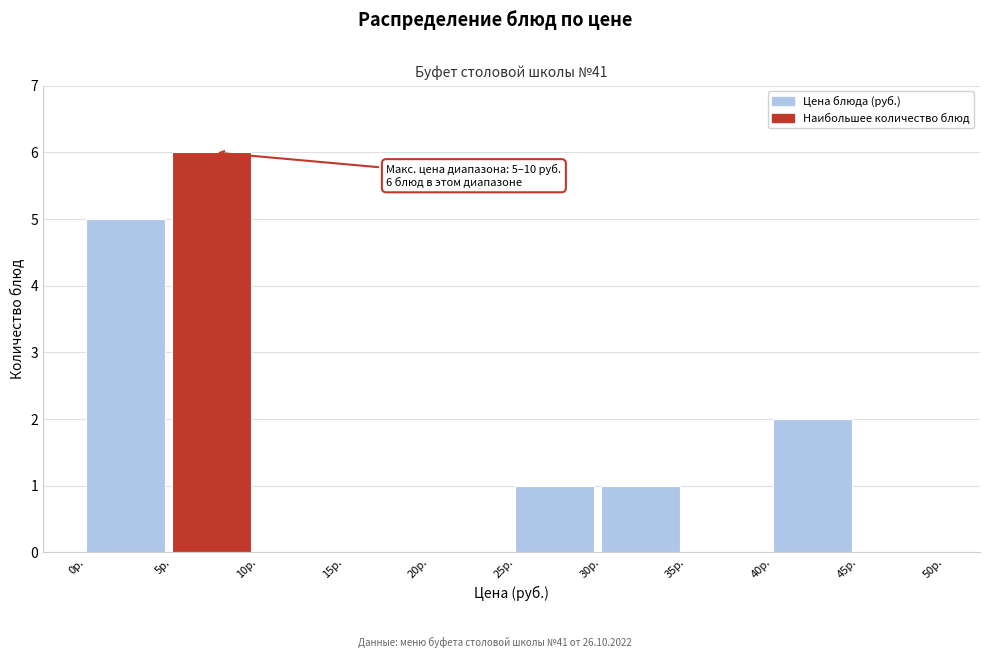

Which range on the x-axis has the tallest bar?

5 to 10